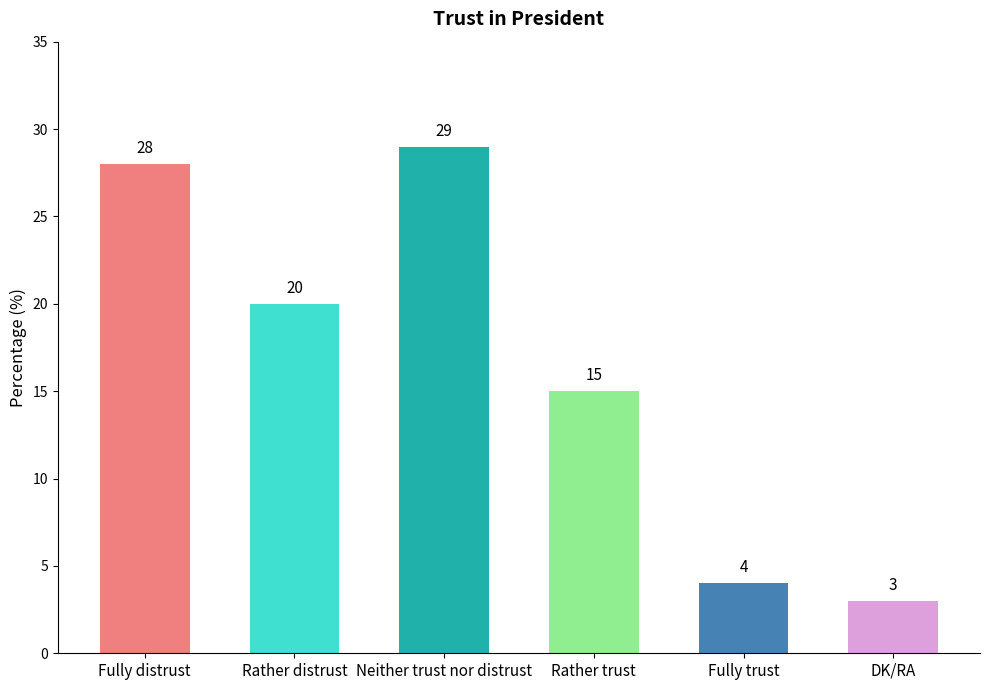

Reading left to right, list all the values displayed in this chart.

28	20	29	15	4	3